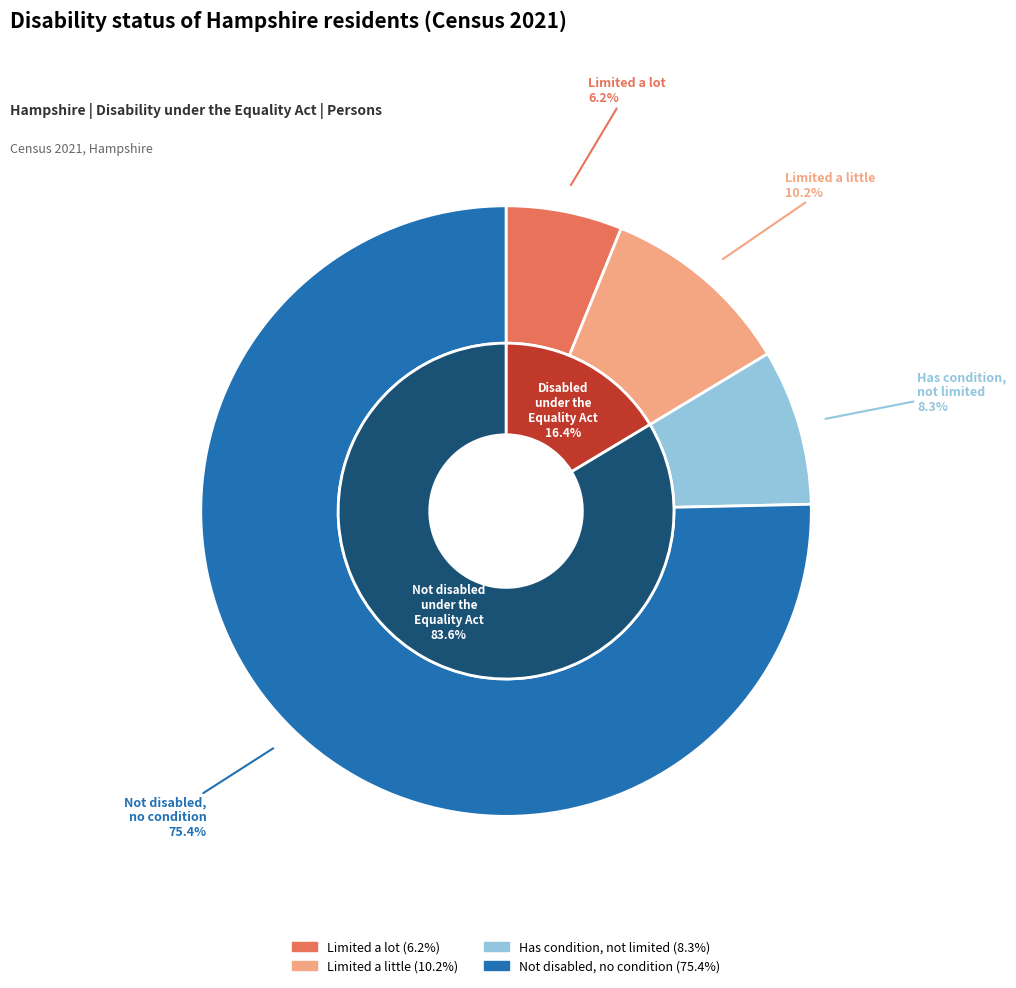

Does Disabled under the Equality Act: Day-to-day activities limited a lot account for over 50% of the chart?

No